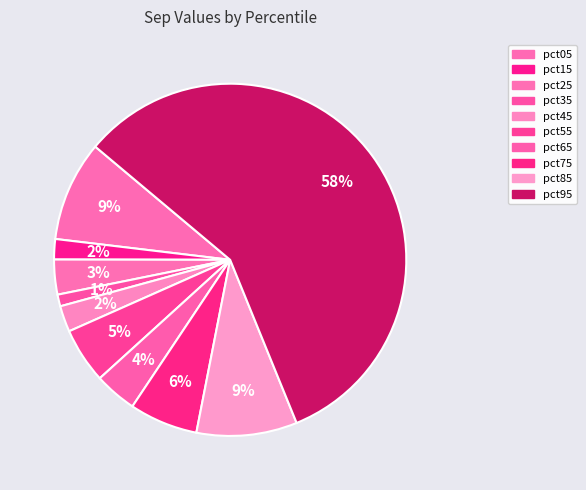

How many slices are in this pie chart?

10